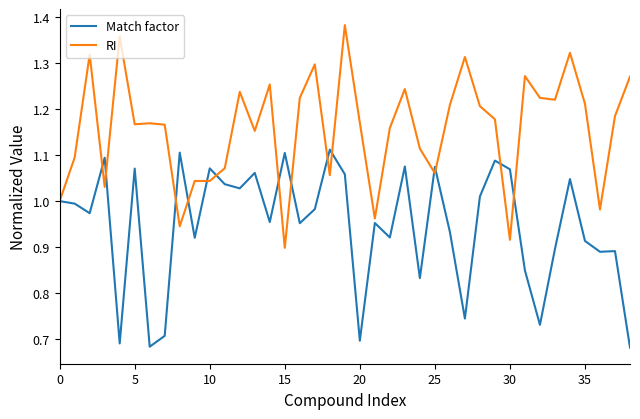

Rank the series by their average value, from lowest to highest.

Match factor, RI